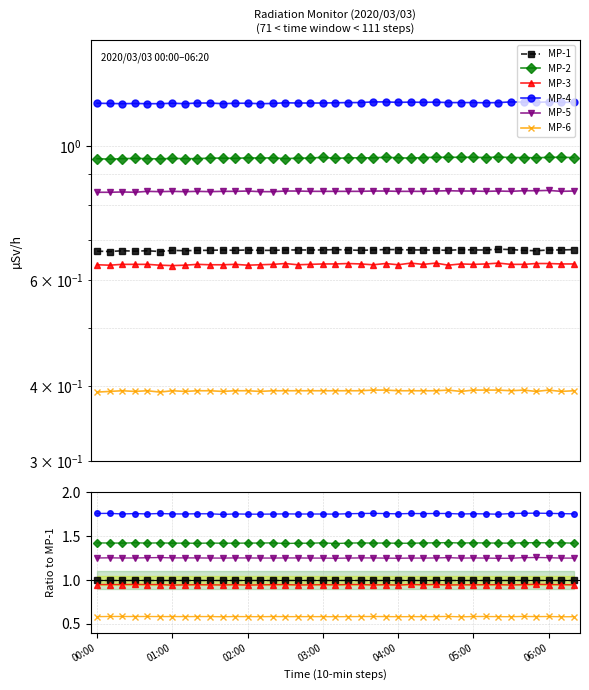

In MP-5, how many points are lower than both neighbors (excluding endpoints)?

7